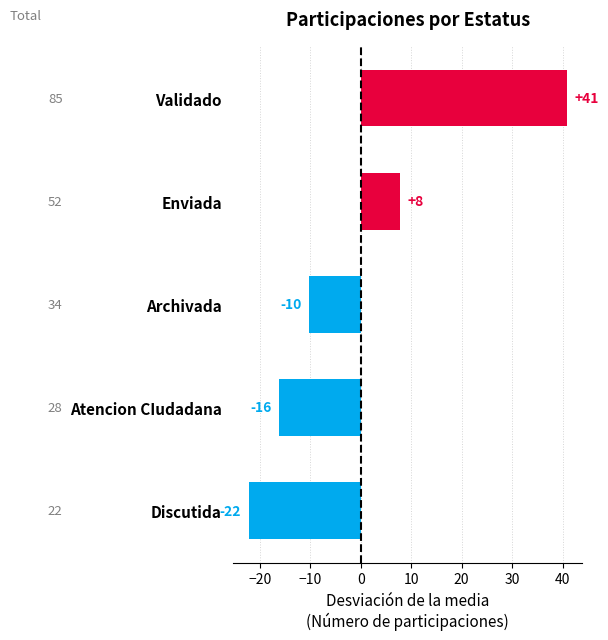

Are the bars grouped side by side (vs. stacked)?

No